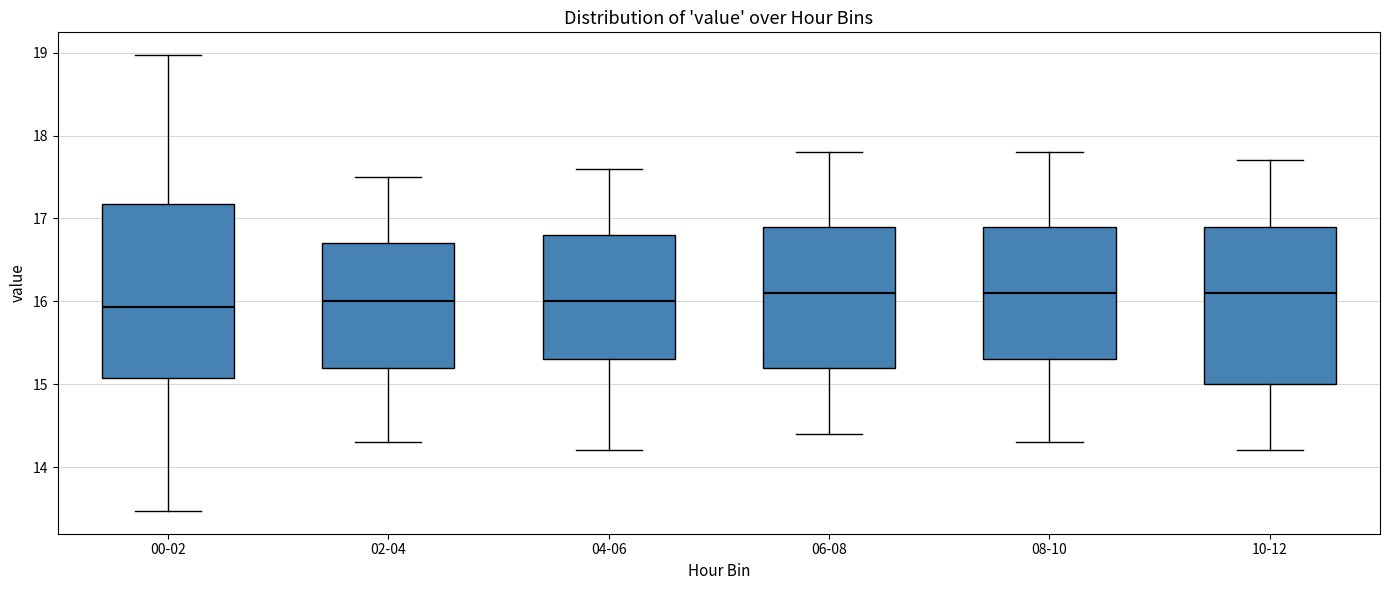

Reading left to right, read every box against the y-axis: the position of its median line, the range the box covers, and the ends of its whiskers. The values are not printed on the chart, so give them approximately, as read against the axis.

00-02: median 15.9, box 15.1 to 17.2, whiskers 13.5 to 19.0
02-04: median 16.0, box 15.2 to 16.7, whiskers 14.3 to 17.5
04-06: median 16.0, box 15.3 to 16.8, whiskers 14.2 to 17.6
06-08: median 16.1, box 15.2 to 16.9, whiskers 14.4 to 17.8
08-10: median 16.1, box 15.3 to 16.9, whiskers 14.3 to 17.8
10-12: median 16.1, box 15.0 to 16.9, whiskers 14.2 to 17.7